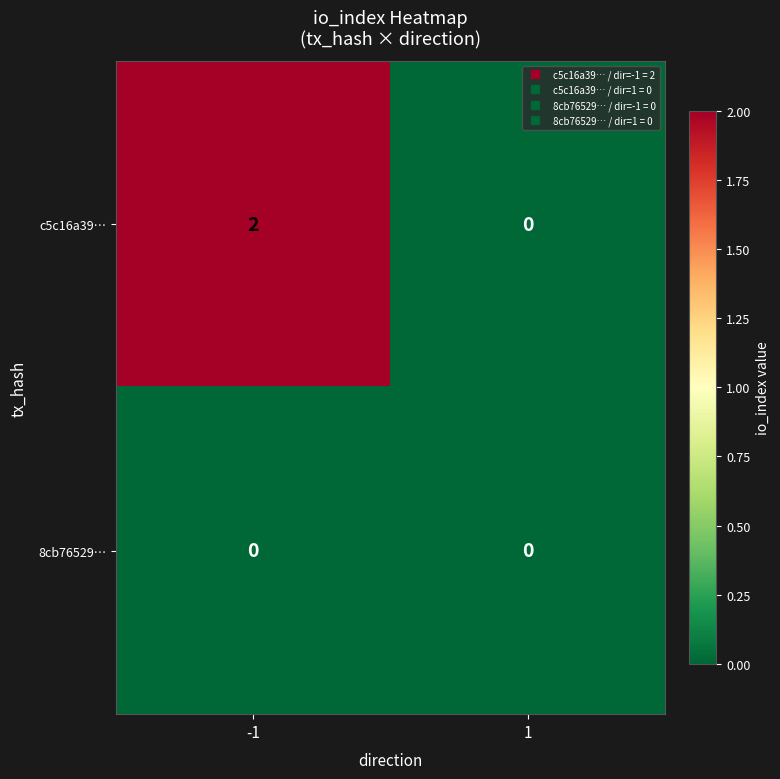

Which series has the largest total across all categories?

c5c16a39…